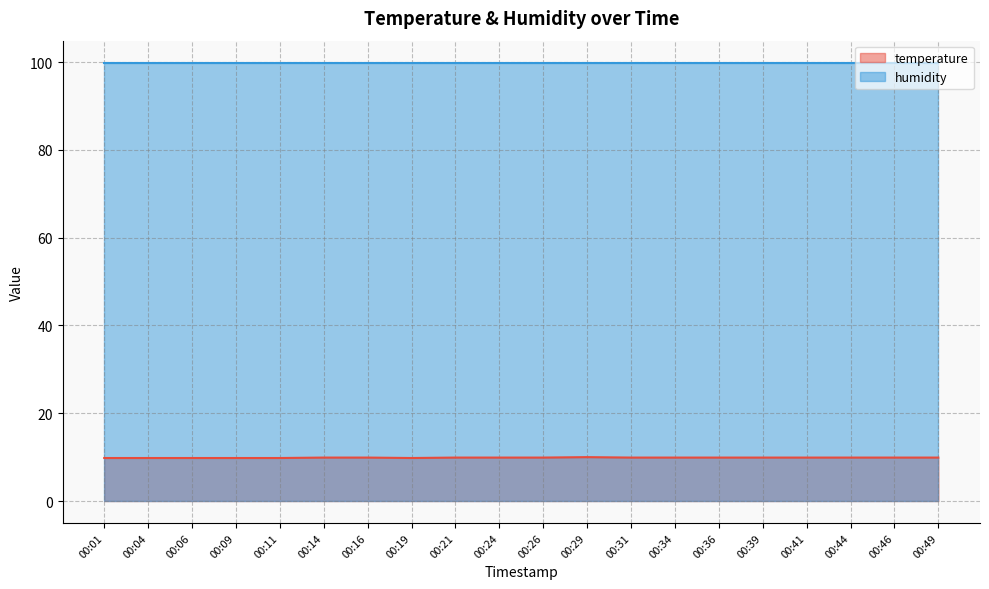

List the labels in order of value, smallest first.

00:01, 00:04, 00:06, 00:09, 00:11, 00:19, 00:14, 00:16, 00:21, 00:24, 00:26, 00:31, 00:34, 00:36, 00:39, 00:41, 00:44, 00:46, 00:49, 00:29